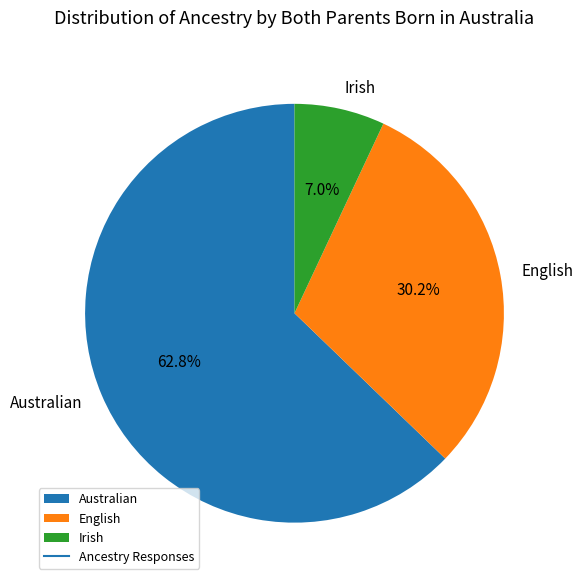

What portion of the pie excludes Irish?

93.0%